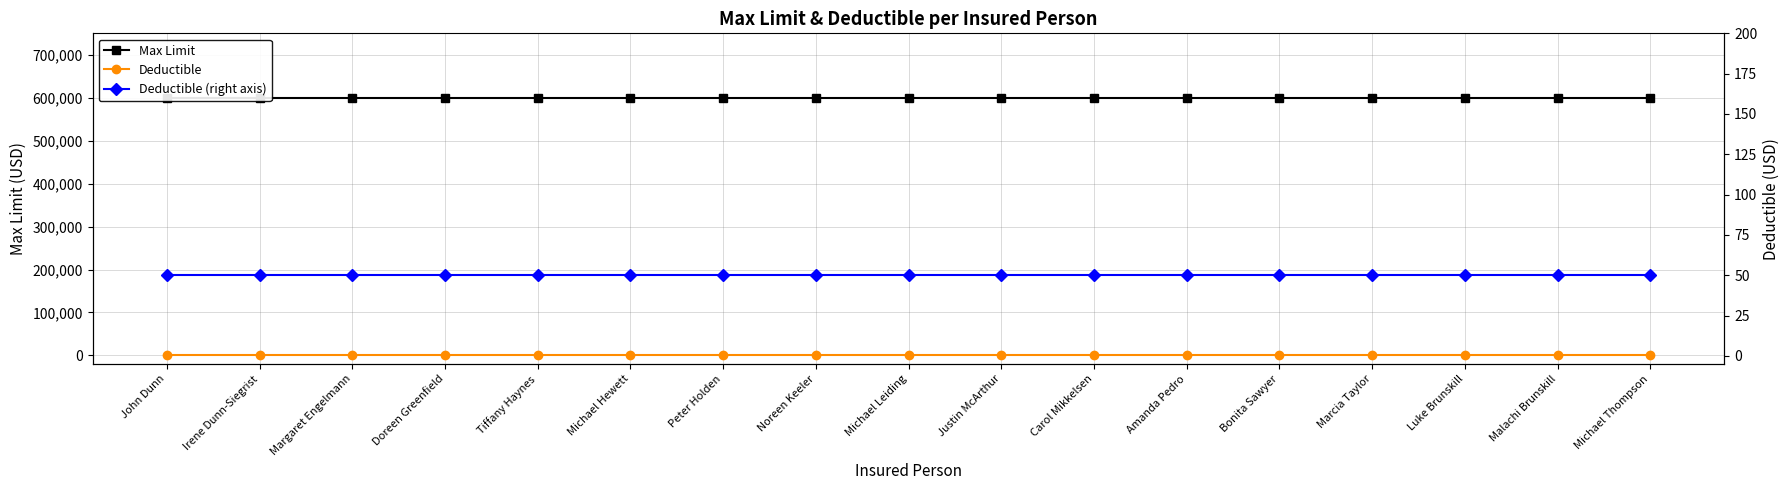

At which category is the sum across all series the highest?

John Dunn